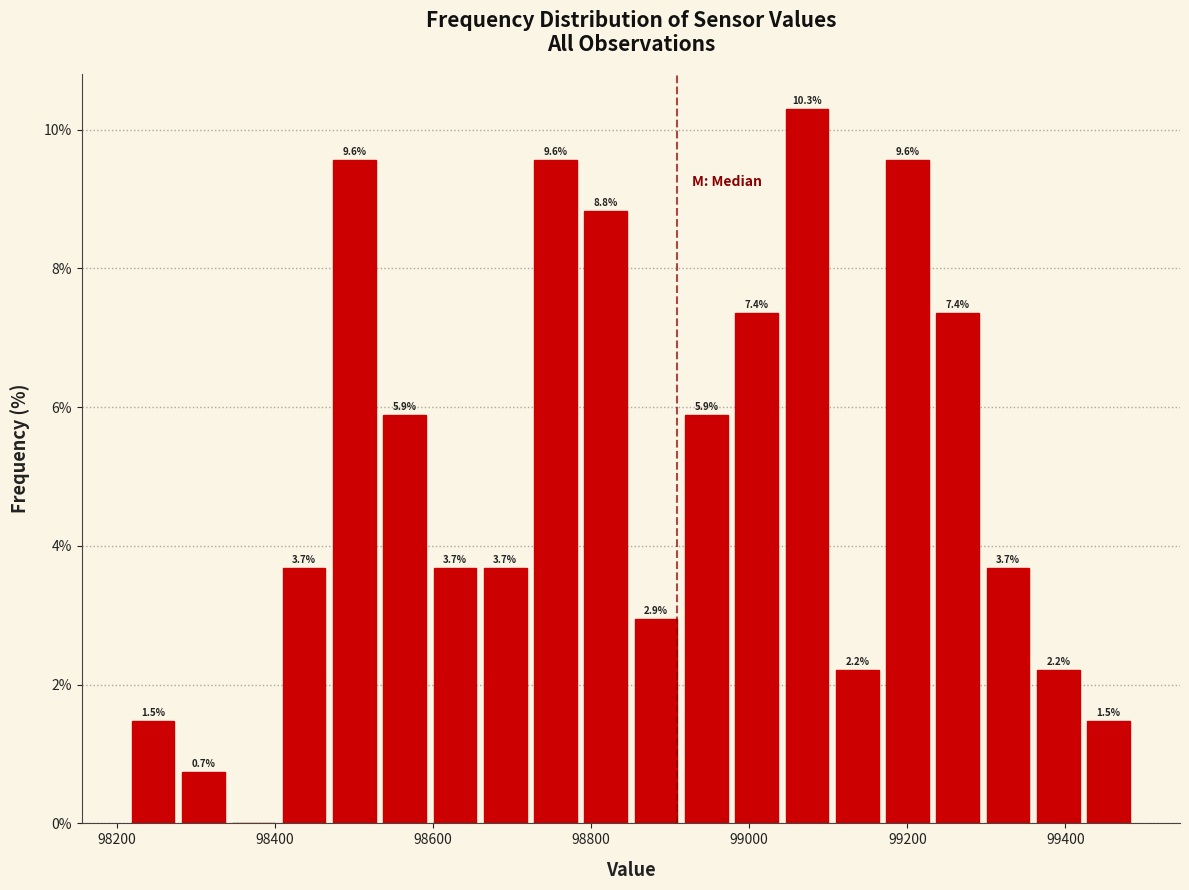

Around what value on the x-axis is the tallest bar? Give the approximate position of its centre, as read against the axis.

99080